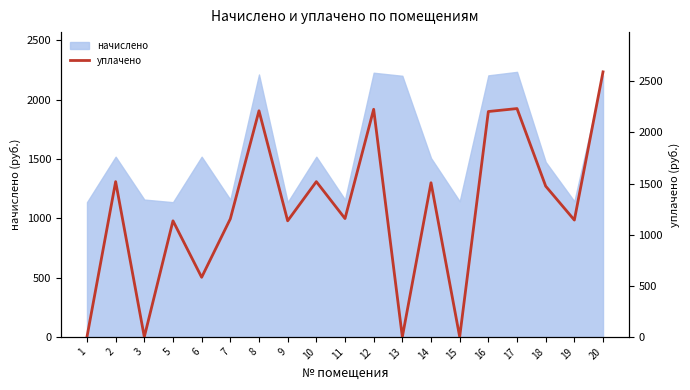

Reading right to left, transcribe all the data shown in this chart.

2593.1	1143.0	1474.8	2234.0	2205.1	0.0	1508.0	0.0	2227.0	1157.7	1519.0	1135.6	2212.2	1154.9	583.0	1135.6	0.0	1519.0	0.0